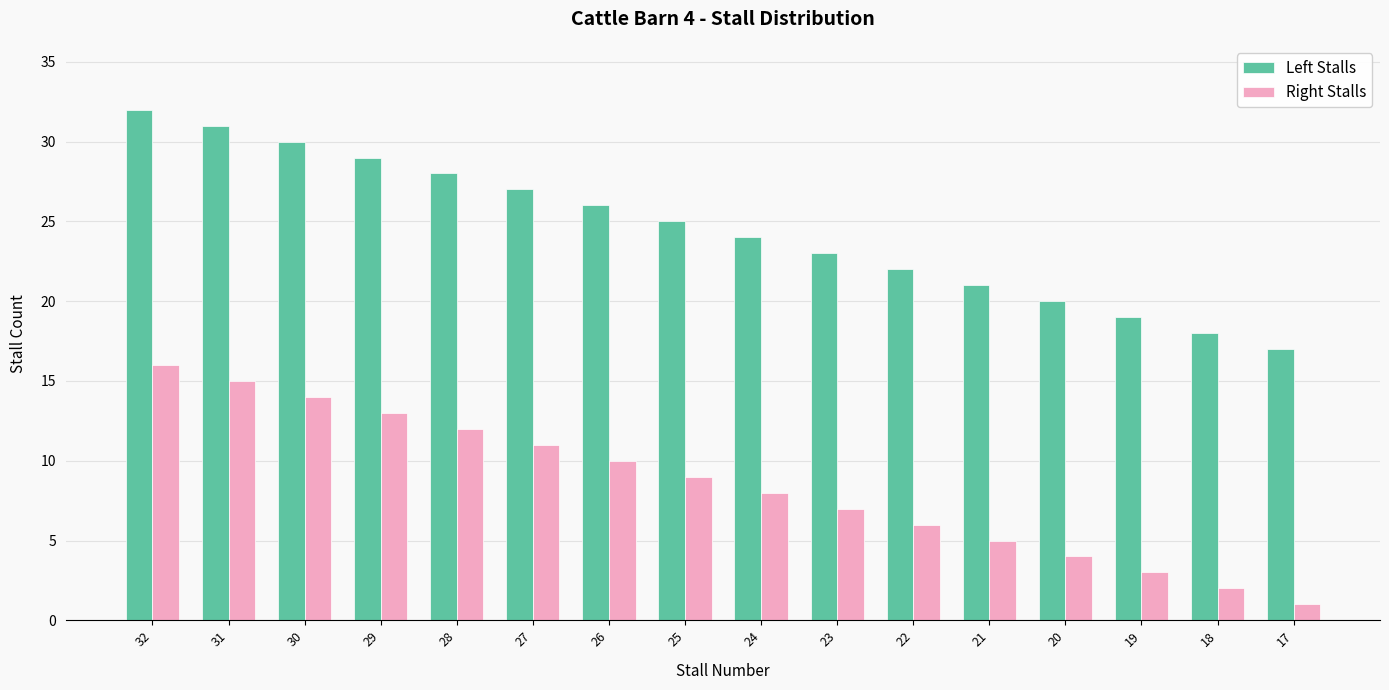

What are all the series names shown in the legend?

Left Stalls, Right Stalls